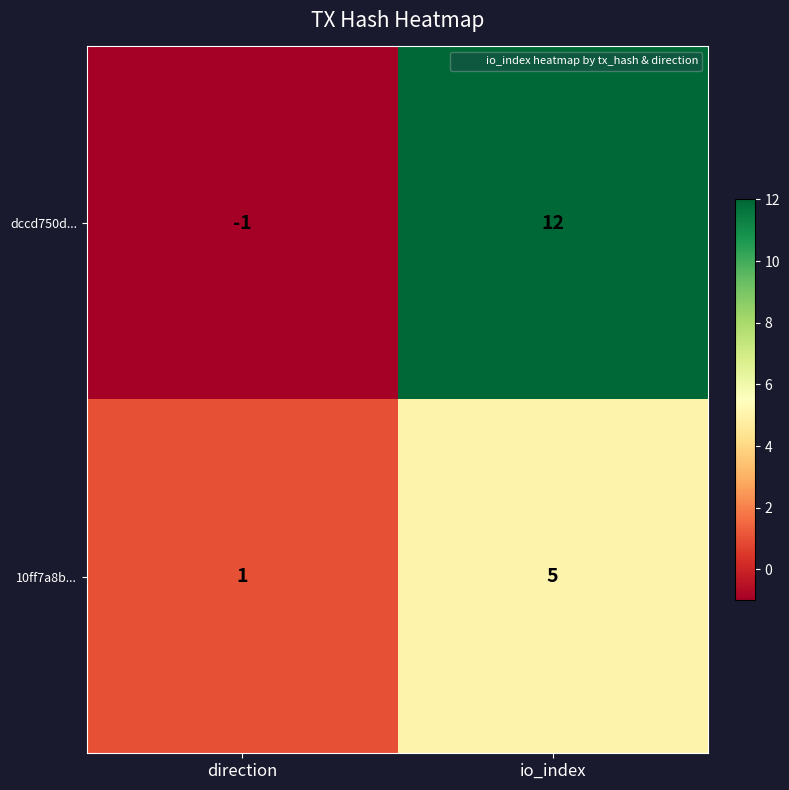

What value does the 10ff7a8b... series have at io_index?

5